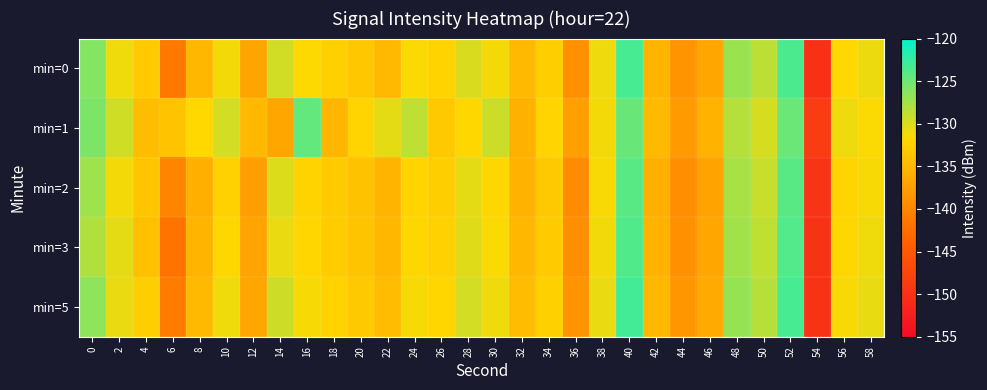

Reading left to right, list all the values displayed in this chart.

min=0: 0=-126.0	2=-131.0	4=-133.0	6=-141.3	8=-135.0	10=-131.2	12=-136.9	14=-129.6	16=-131.6	18=-132.5	20=-133.4	22=-134.7	24=-131.5	26=-132.2	28=-129.9	30=-131.2	32=-134.8	34=-132.7	36=-139.0	38=-130.9	40=-123.3	42=-135.3	44=-138.7	46=-136.6	48=-127.1	50=-128.6	52=-123.5	54=-150.2	56=-131.6	58=-130.8
min=1: 0=-125.7	2=-129.5	4=-134.5	6=-133.8	8=-131.7	10=-129.7	12=-134.8	14=-136.8	16=-124.6	18=-135.2	20=-132.1	22=-130.5	24=-128.8	26=-133.2	28=-131.8	30=-129.3	32=-135.6	34=-132.1	36=-137.4	38=-131.2	40=-124.8	42=-134.7	44=-137.9	46=-135.4	48=-128.3	50=-129.8	52=-124.9	54=-148.7	56=-130.9	58=-131.5
min=2: 0=-127.3	2=-131.2	4=-133.5	6=-140.1	8=-135.8	10=-132.4	12=-137.6	14=-130.1	16=-132.2	18=-133.1	20=-134.0	22=-135.3	24=-132.1	26=-132.7	28=-130.5	30=-131.8	32=-135.4	34=-133.2	36=-139.5	38=-131.4	40=-124.1	42=-135.8	44=-139.2	46=-137.1	48=-127.7	50=-129.1	52=-124.1	54=-149.8	56=-132.1	58=-131.3
min=3: 0=-128.1	2=-130.5	4=-134.1	6=-142.0	8=-135.2	10=-131.8	12=-137.0	14=-130.7	16=-131.9	18=-132.9	20=-133.7	22=-135.0	24=-131.8	26=-132.4	28=-130.2	30=-131.5	32=-135.1	34=-133.0	36=-139.2	38=-131.1	40=-123.7	42=-135.5	44=-138.9	46=-136.8	48=-127.4	50=-128.8	52=-123.8	54=-150.0	56=-131.8	58=-131.0
min=5: 0=-126.5	2=-130.7	4=-132.7	6=-141.0	8=-134.7	10=-131.0	12=-136.7	14=-129.4	16=-131.3	18=-132.3	20=-133.2	22=-134.5	24=-131.3	26=-131.9	28=-129.7	30=-131.0	32=-134.6	34=-132.5	36=-138.7	38=-130.7	40=-123.1	42=-135.1	44=-138.4	46=-136.4	48=-126.9	50=-128.4	52=-123.3	54=-149.9	56=-131.4	58=-130.6